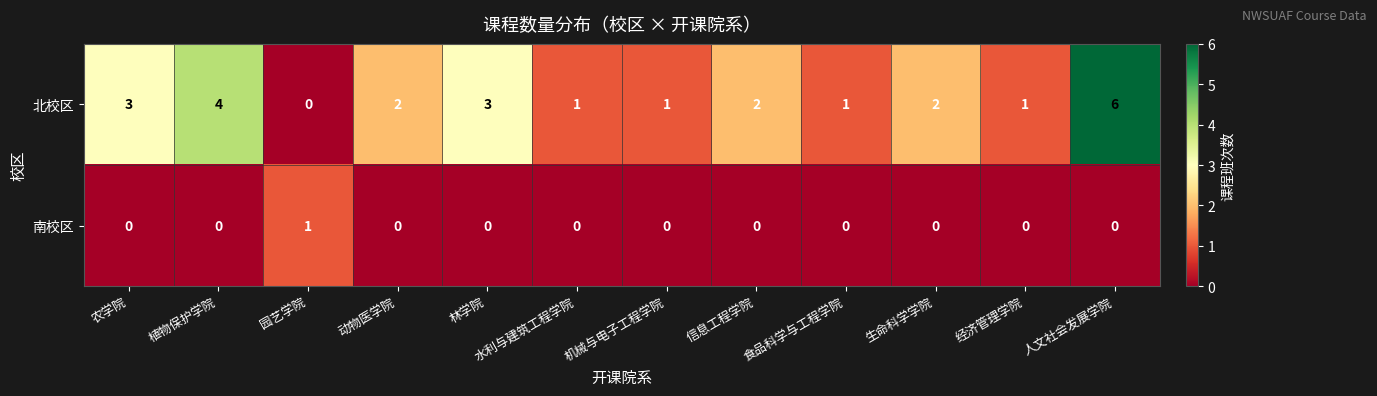

Which series has the largest total across all categories?

北校区